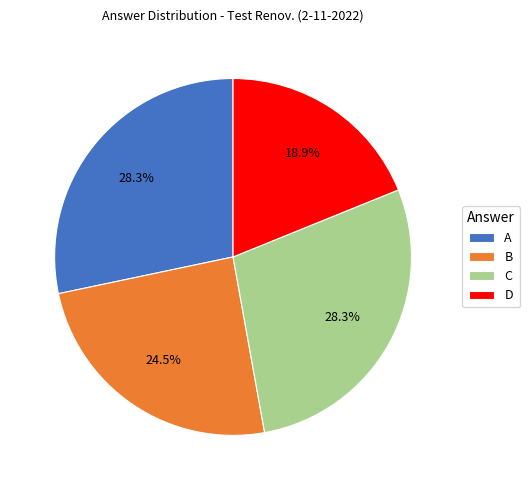

To the nearest percent, what is the combined percentage of A and C?

57%